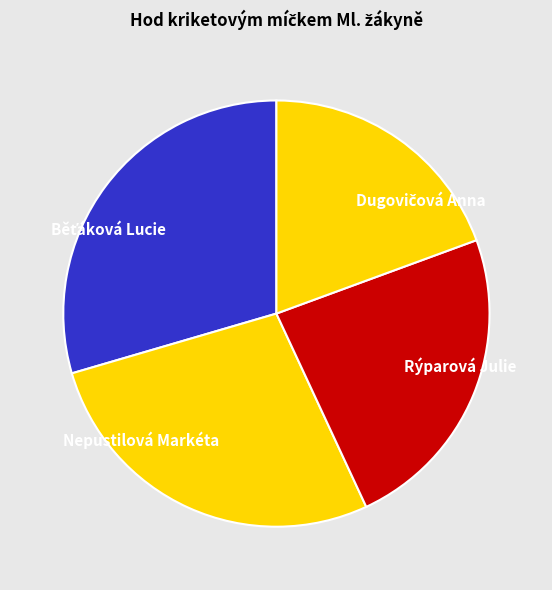

Approximately how many times larger is the value at Rýparová Julie compared to Nepustilová Markéta?

0.9